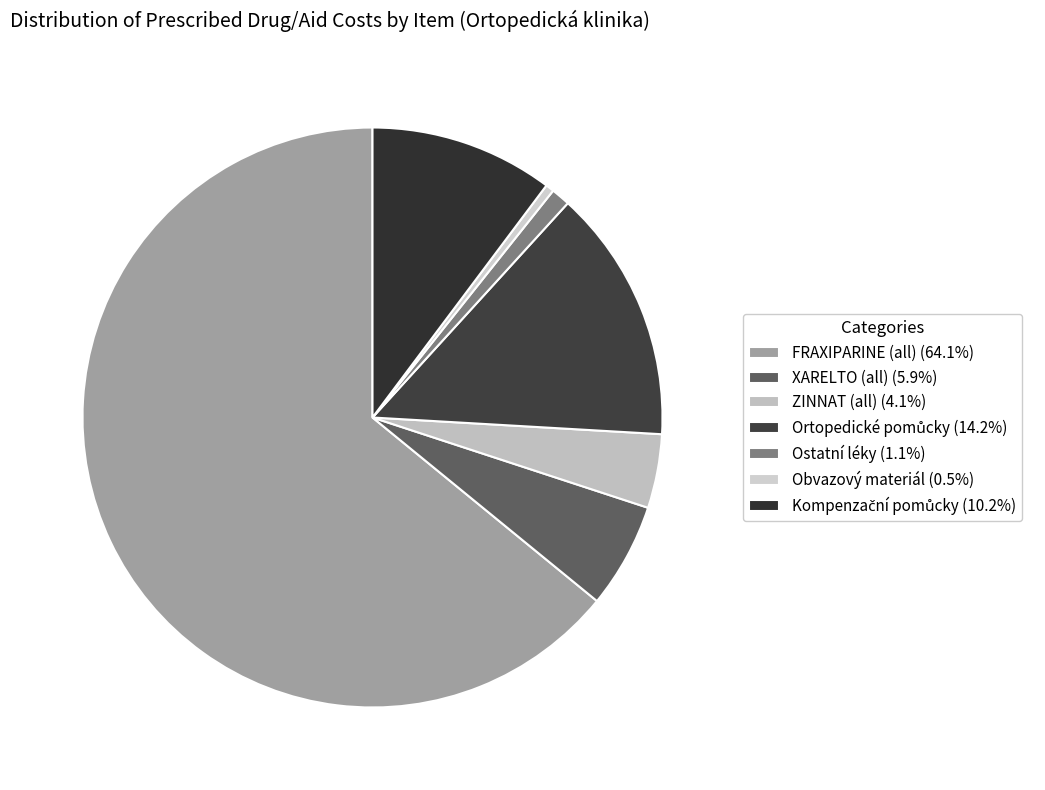

How many slices are in this pie chart?

7